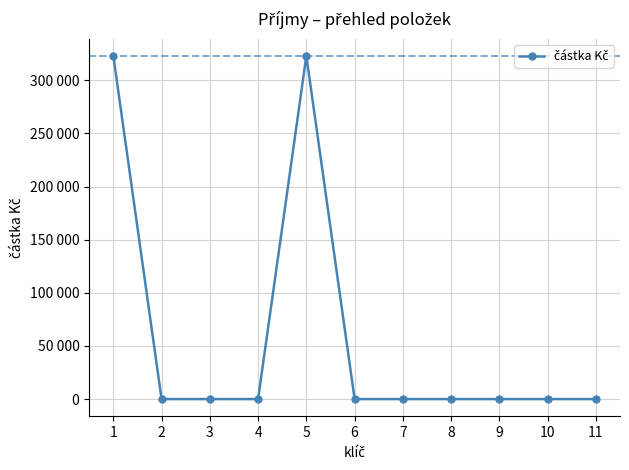

Between 8 and 5, which is larger?

5